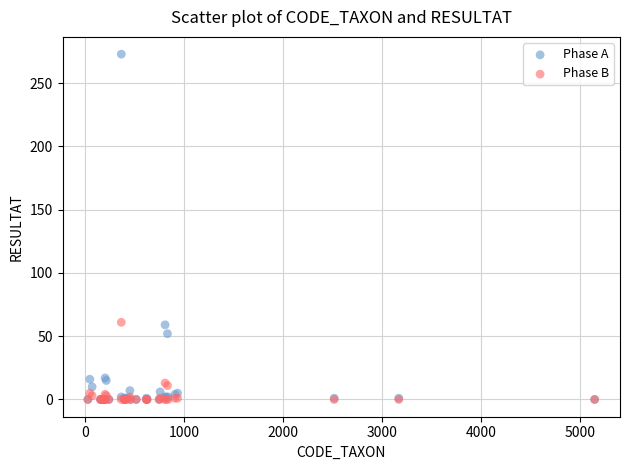

What are all the series names shown in the legend?

Phase A, Phase B